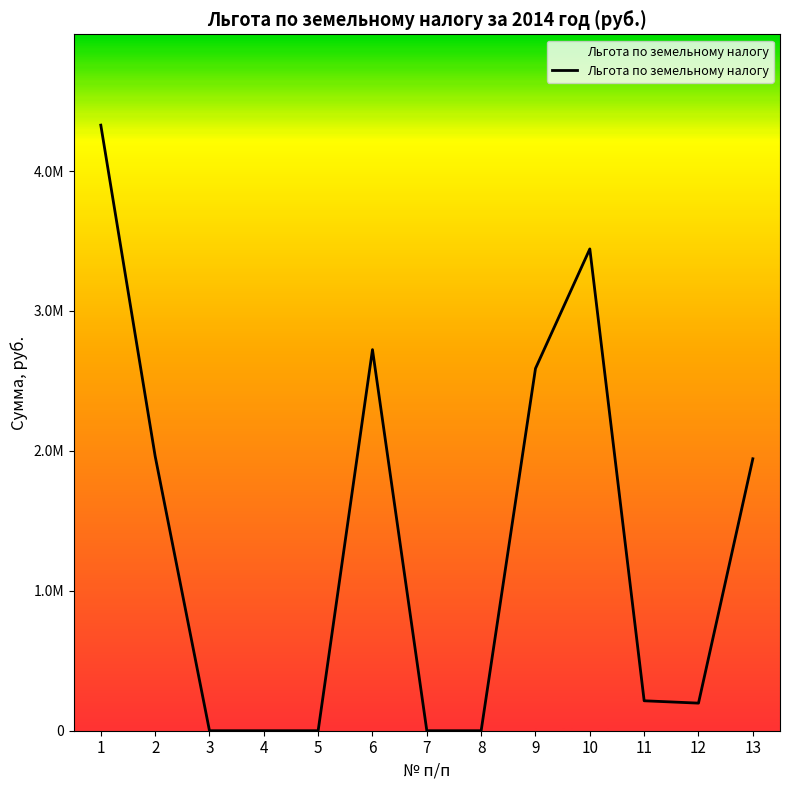

Is this an area chart (filled region under the line)?

Yes